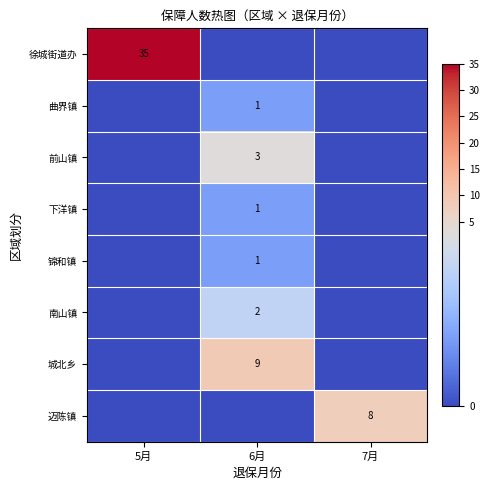

How many 迈陈镇 values are between 0 and 8?

3